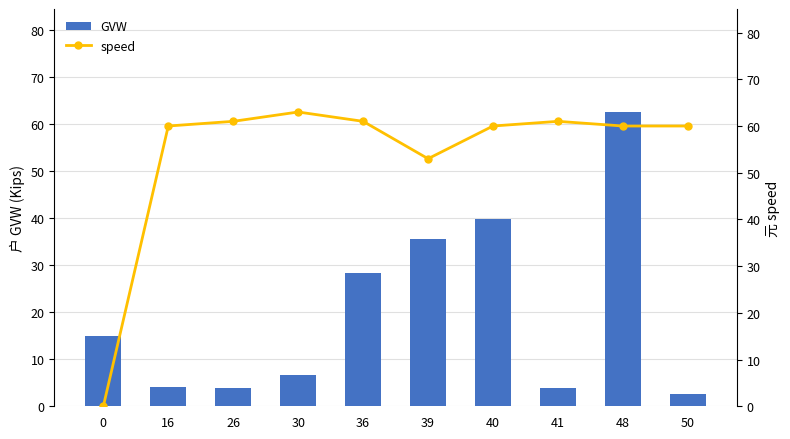

Read the GVW value at 36.

28.4